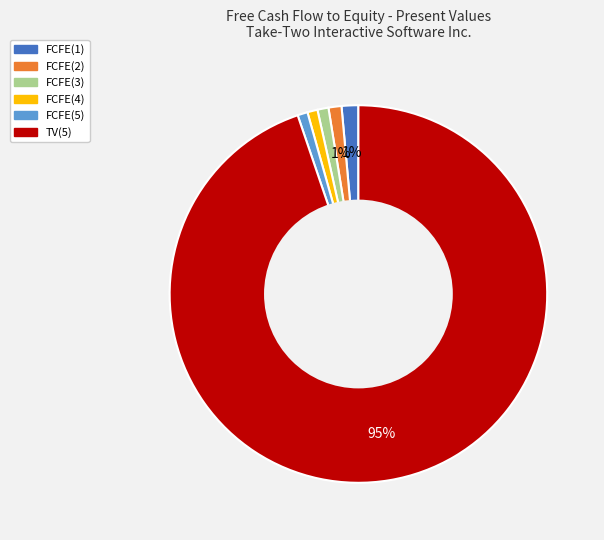

How many segments does this pie chart have?

6